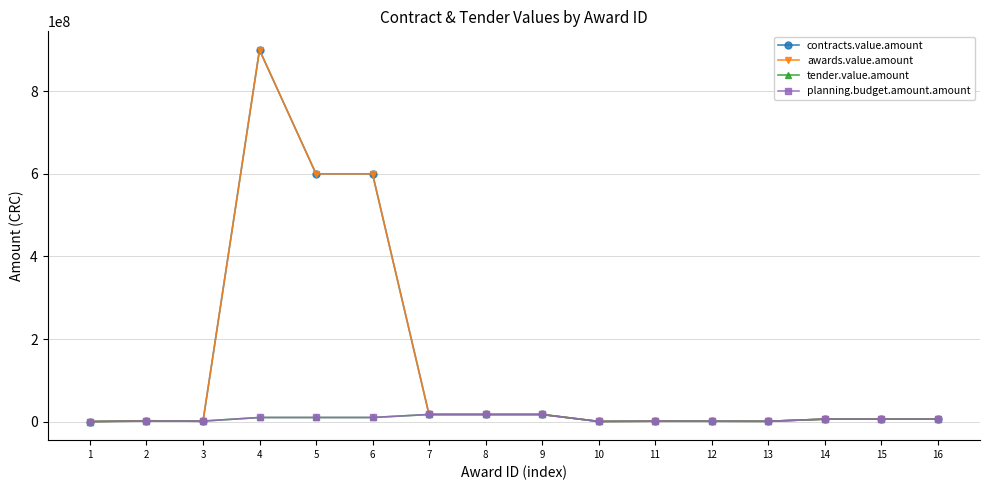

Does the chart have visible grid lines?

Yes